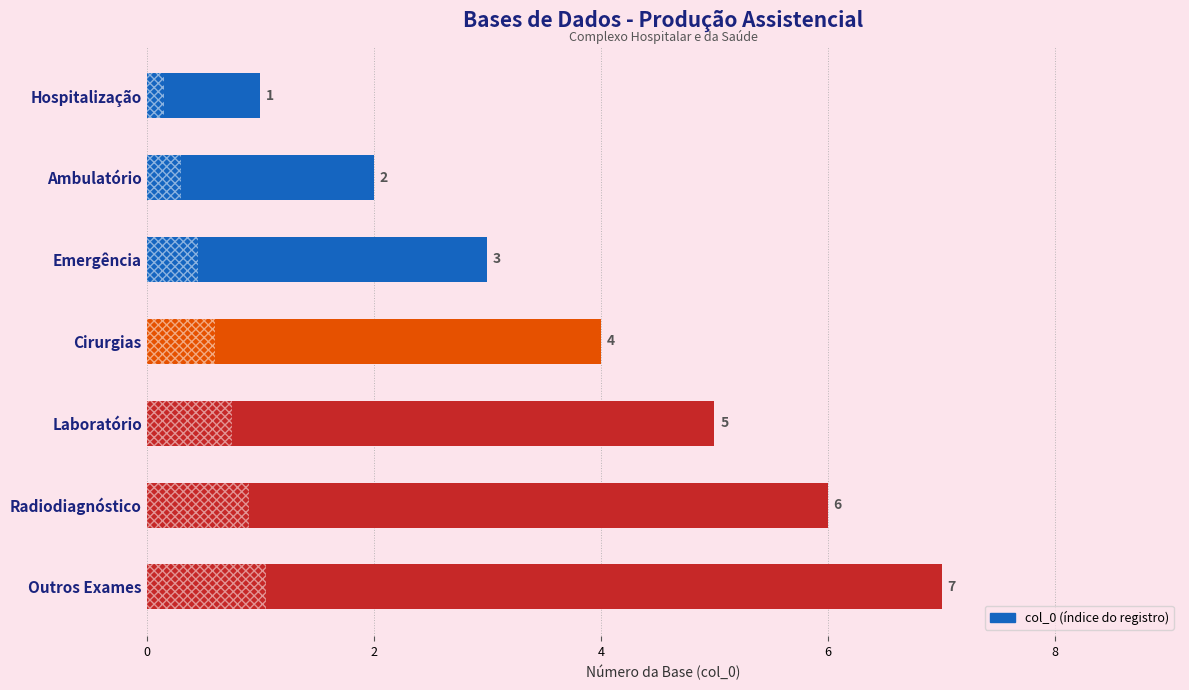

At which label is the value closest to 4?

Cirurgias